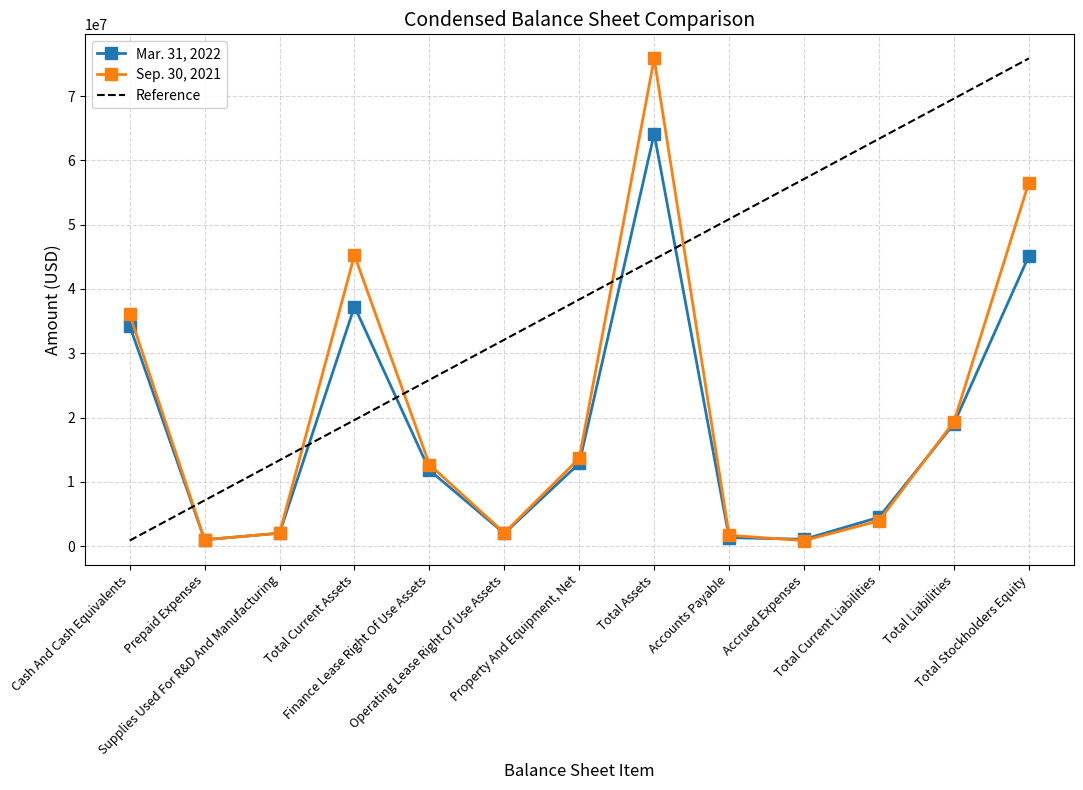

Reading right to left, transcribe all the data shown in this chart.

Mar. 31, 2022: 45127548	19033098	4474285	1058365	1316542	64160646	12870911	1971746	11808291	37275040	2005296	986872	34282872
Sep. 30, 2021: 56534226	19335739	3937067	859216	1675813	75869965	13663562	2056178	12691921	45271521	2006584	998482	36060148